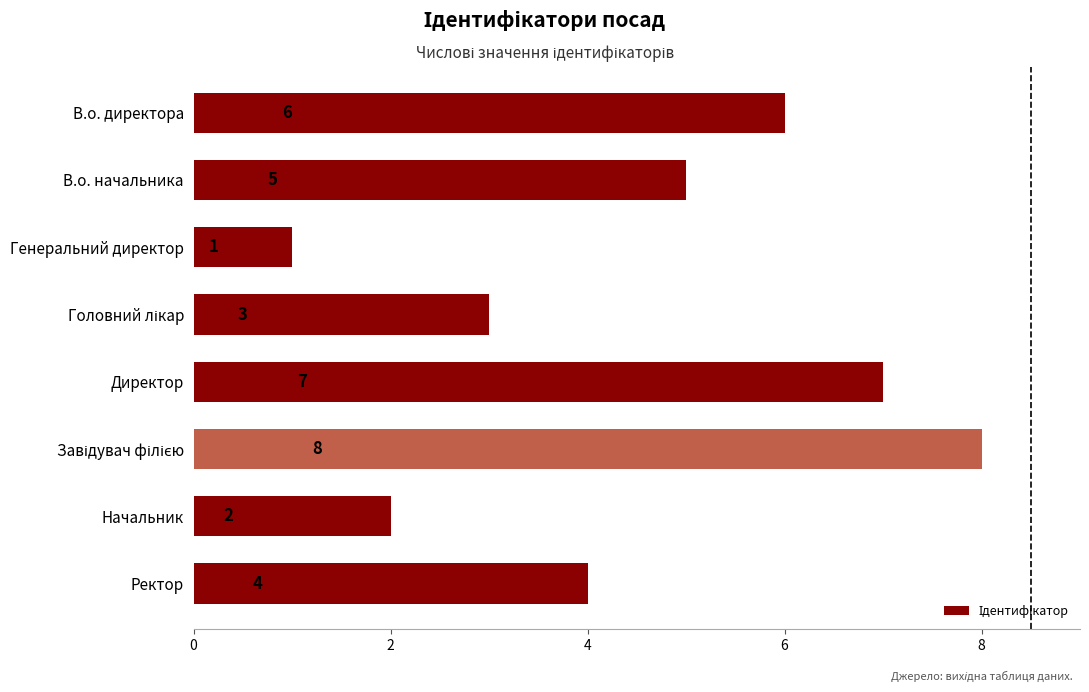

Where is the data nearest to the value 4?

Ректор